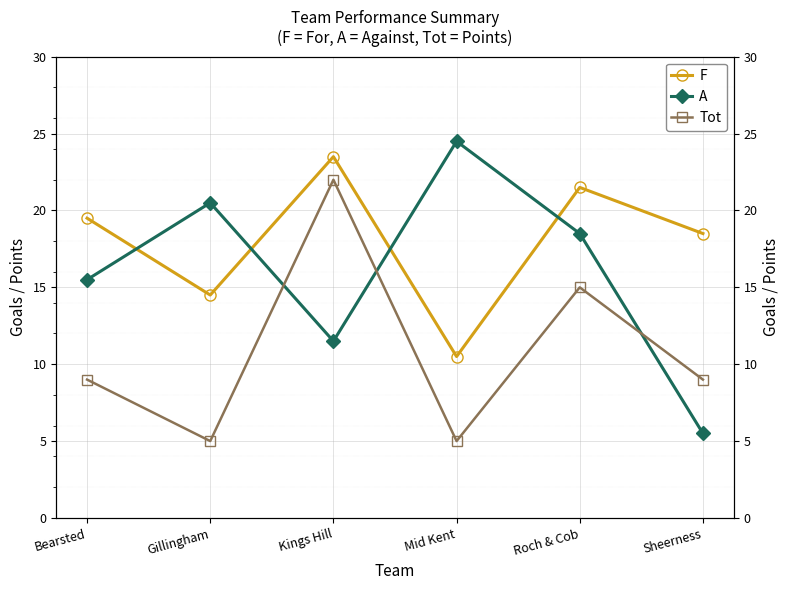

Reading left to right, transcribe all the data shown in this chart.

F: Bearsted=19.5	Gillingham=14.5	Kings Hill=23.5	Mid Kent=10.5	Roch & Cob=21.5	Sheerness=18.5
A: Bearsted=15.5	Gillingham=20.5	Kings Hill=11.5	Mid Kent=24.5	Roch & Cob=18.5	Sheerness=5.5
Tot: Bearsted=9.0	Gillingham=5.0	Kings Hill=22.0	Mid Kent=5.0	Roch & Cob=15.0	Sheerness=9.0